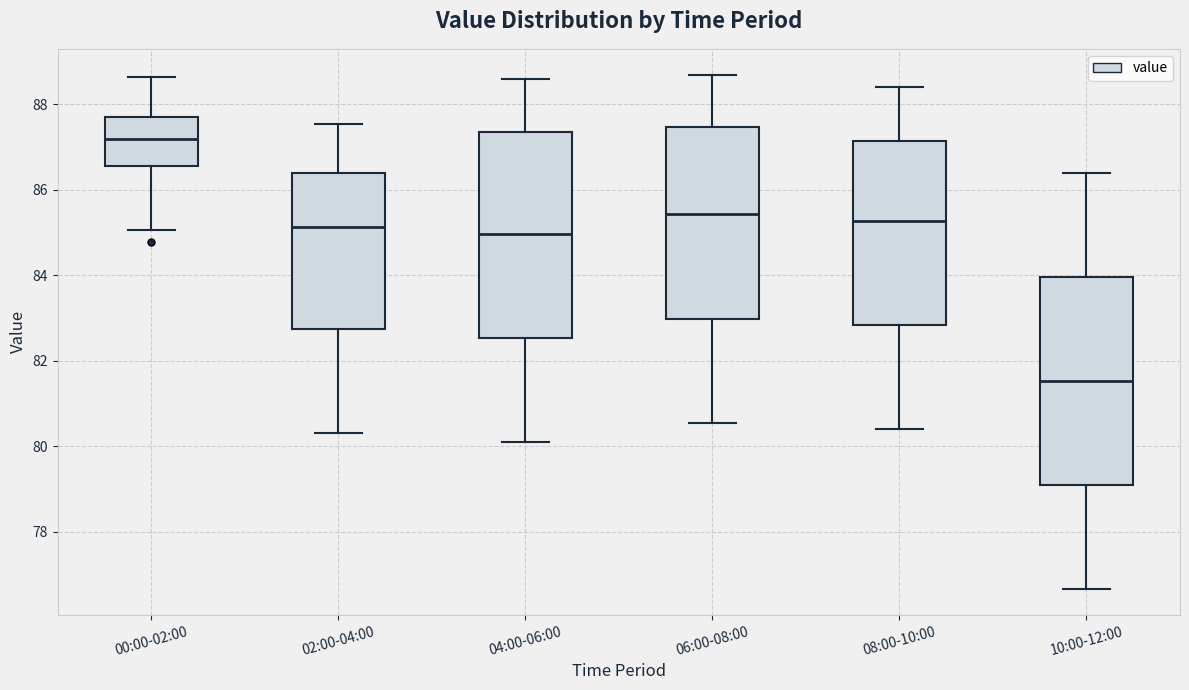

Which box's median line is the highest?

00:00-02:00